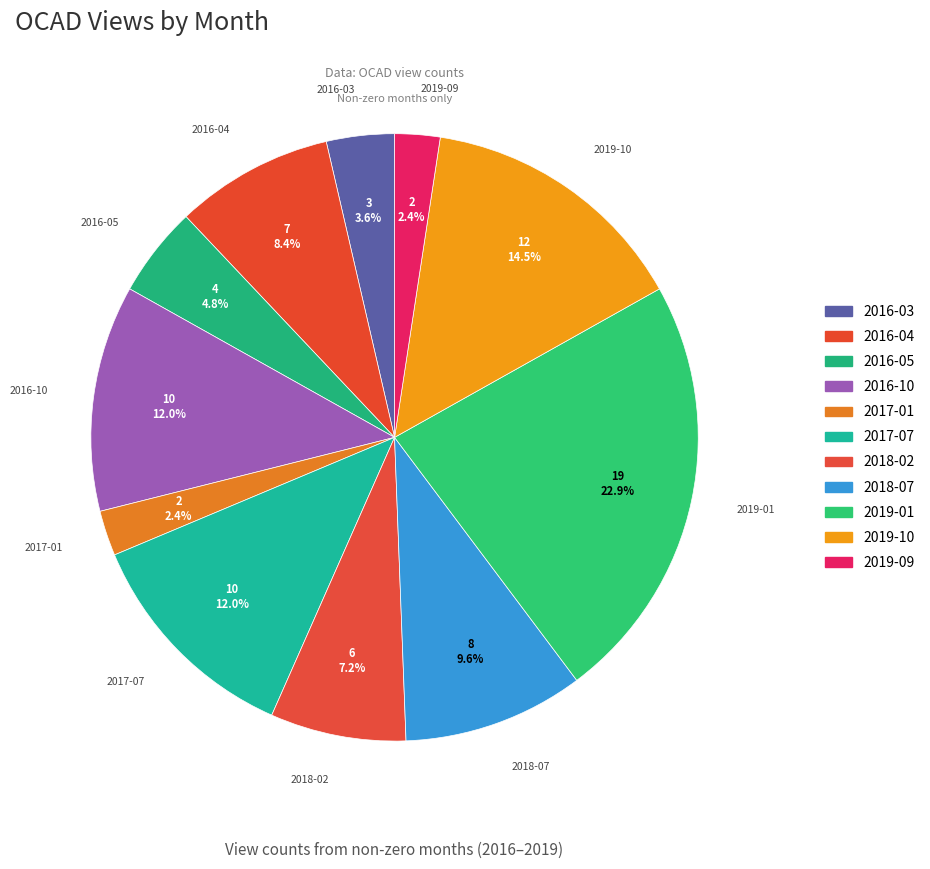

True or false: 2016-04 accounts for 8% of the total.

True